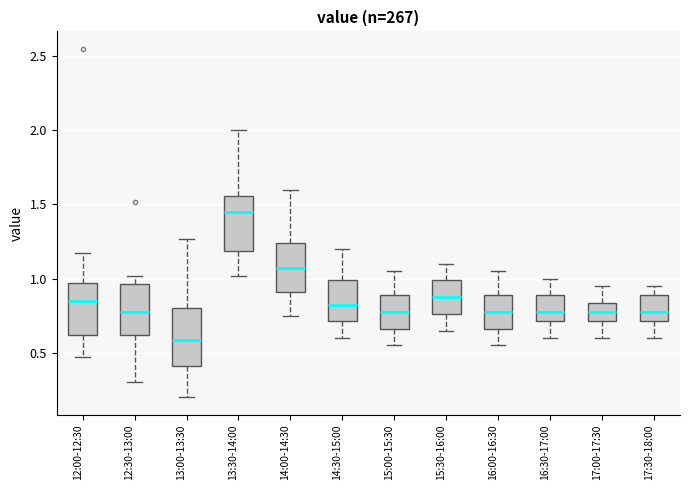

Which box's median line is the highest?

13:30-14:00